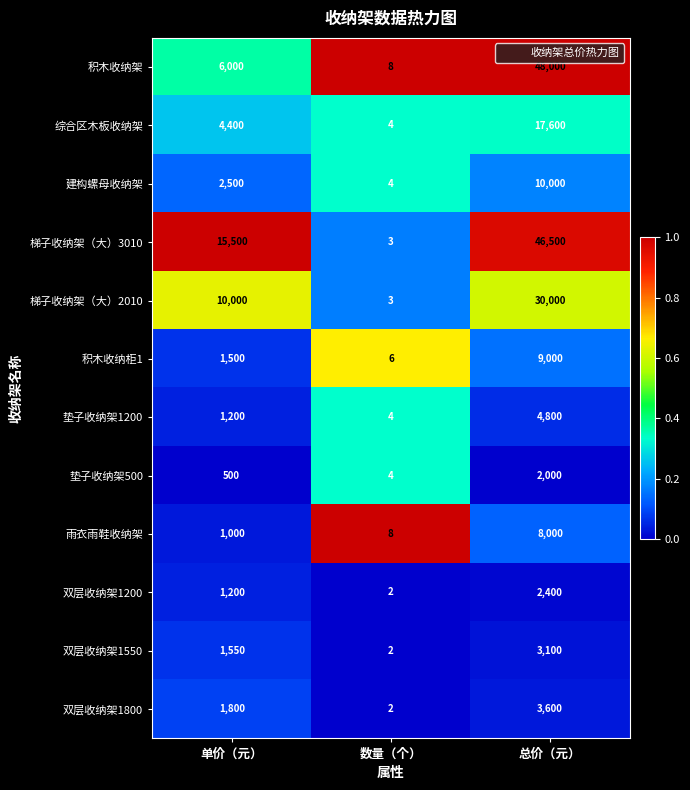

At which label is 双层收纳架1800 closest to 1801?

单价（元）